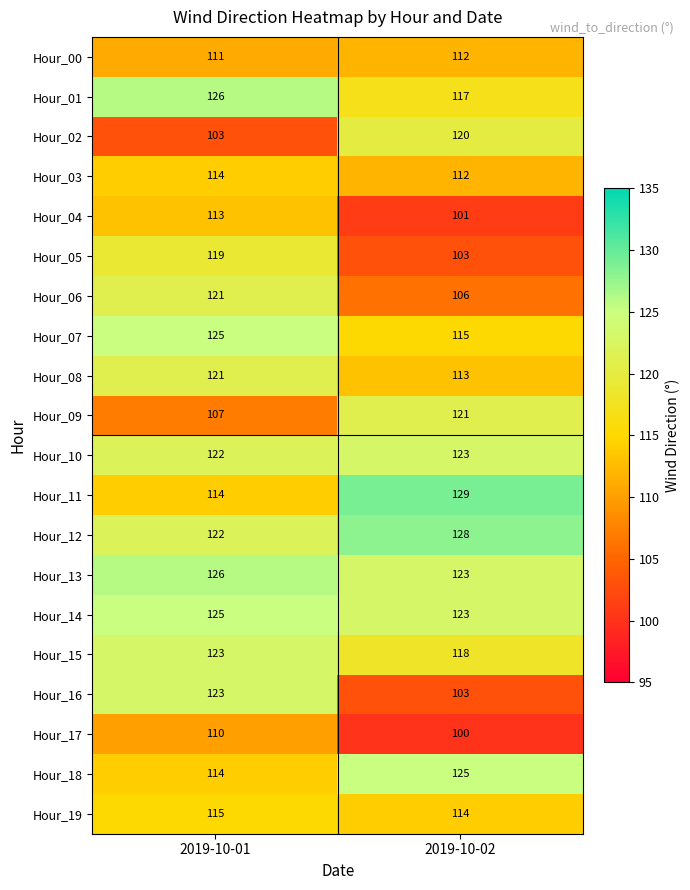

Which series has the widest spread of values?

Hour_16